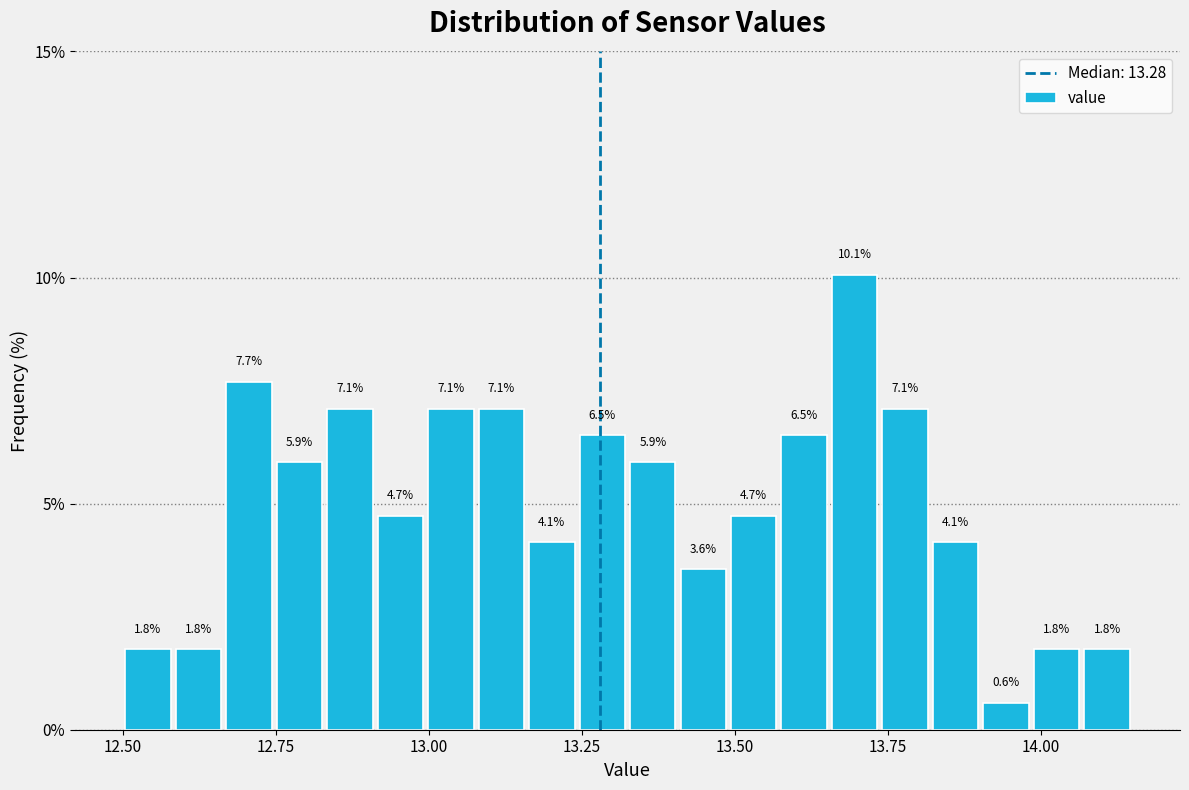

Around what value on the x-axis is the tallest bar? Give the approximate position of its centre, as read against the axis.

13.70